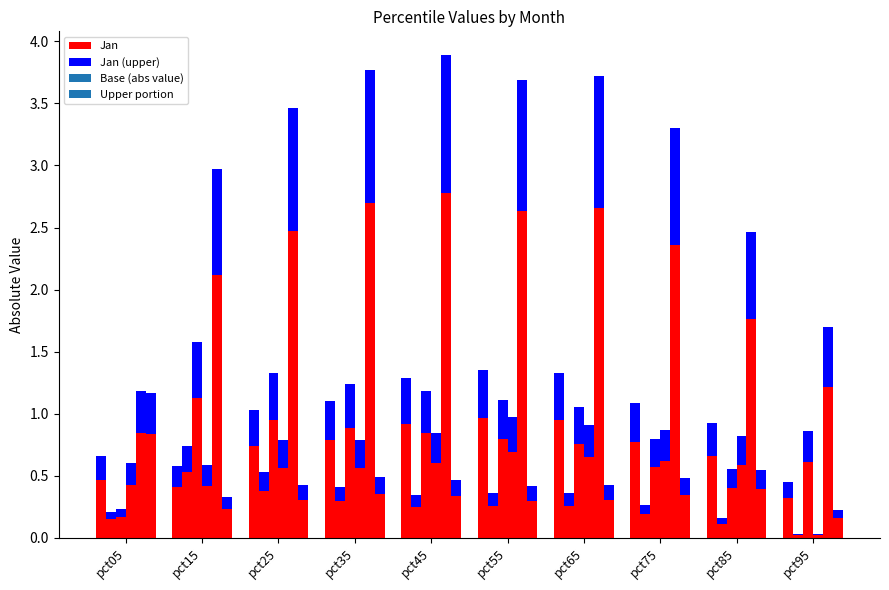

Reading left to right, transcribe all the data shown in this chart.

Jan: 0.5	0.4	0.7	0.8	0.9	1.0	0.9	0.8	0.7	0.3
Jan (upper): 0.2	0.2	0.3	0.3	0.4	0.4	0.4	0.3	0.3	0.1